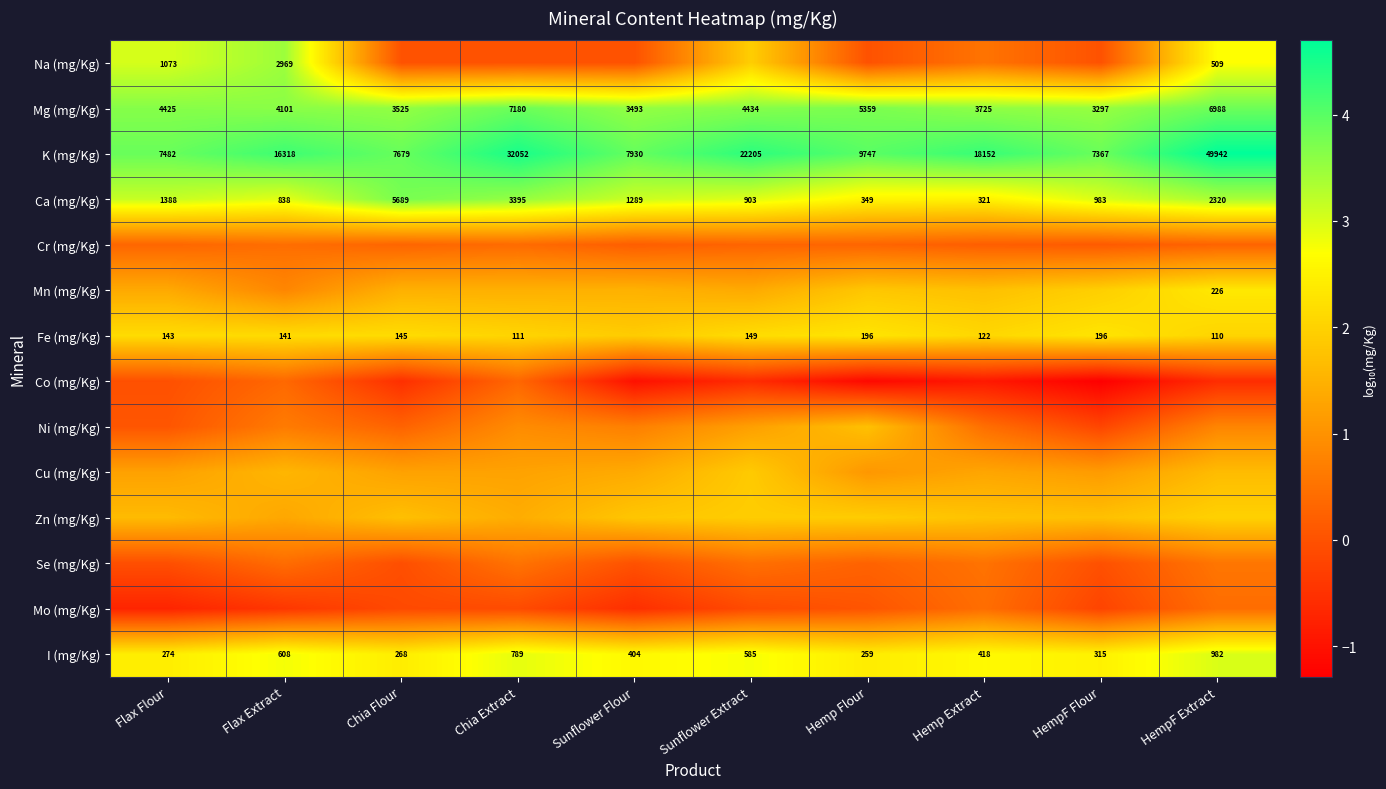

Which category has the highest value in the K (mg/Kg) series?

HempF Extract